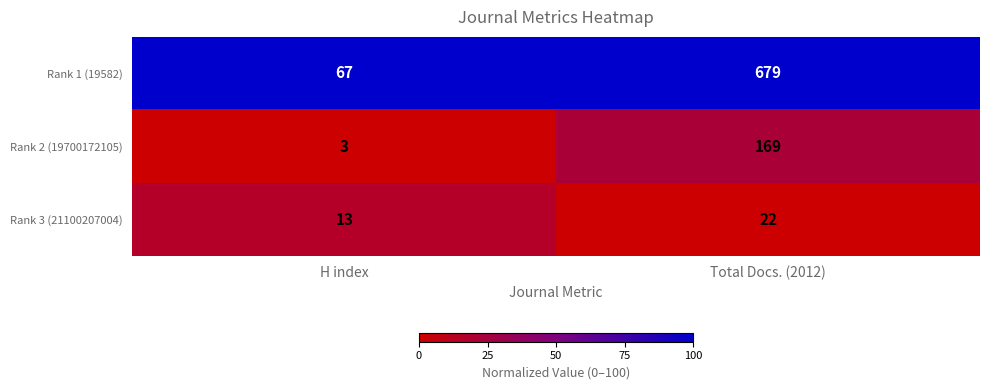

Reading left to right, extract all data points from this chart.

Rank 1 (19582): 67	679
Rank 2 (19700172105): 3	169
Rank 3 (21100207004): 13	22